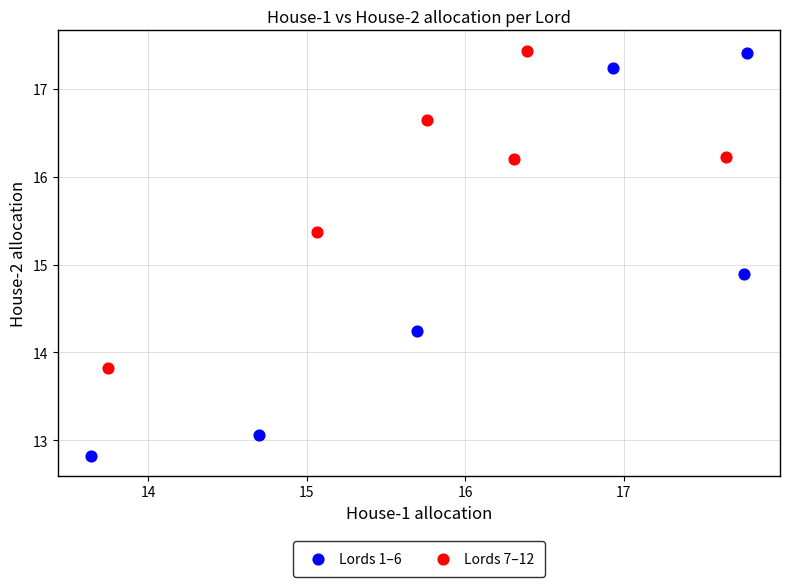

Which series has the widest spread of Y values?

Lords 1–6